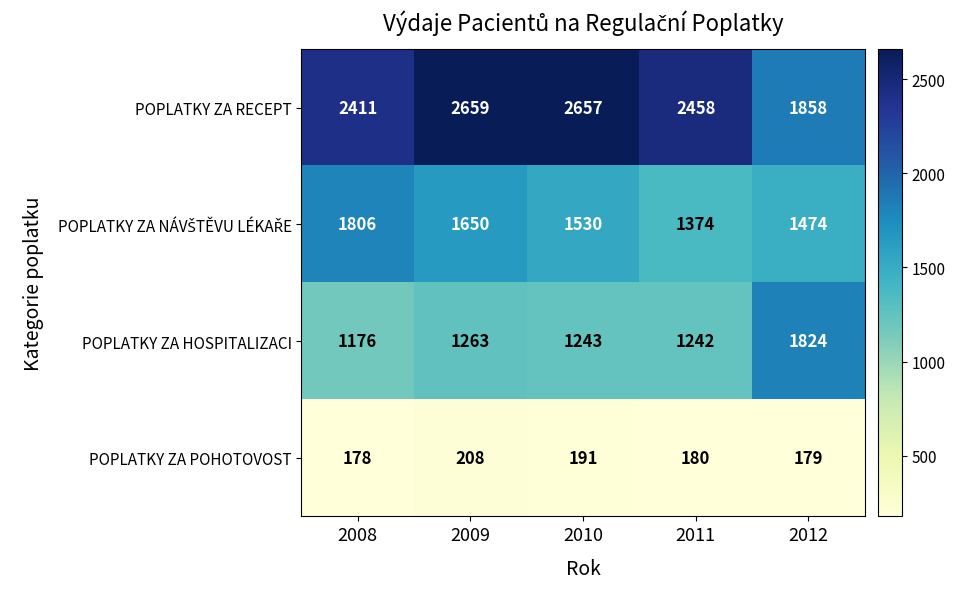

Where does the POPLATKY ZA RECEPT series first go above 2458?

2009